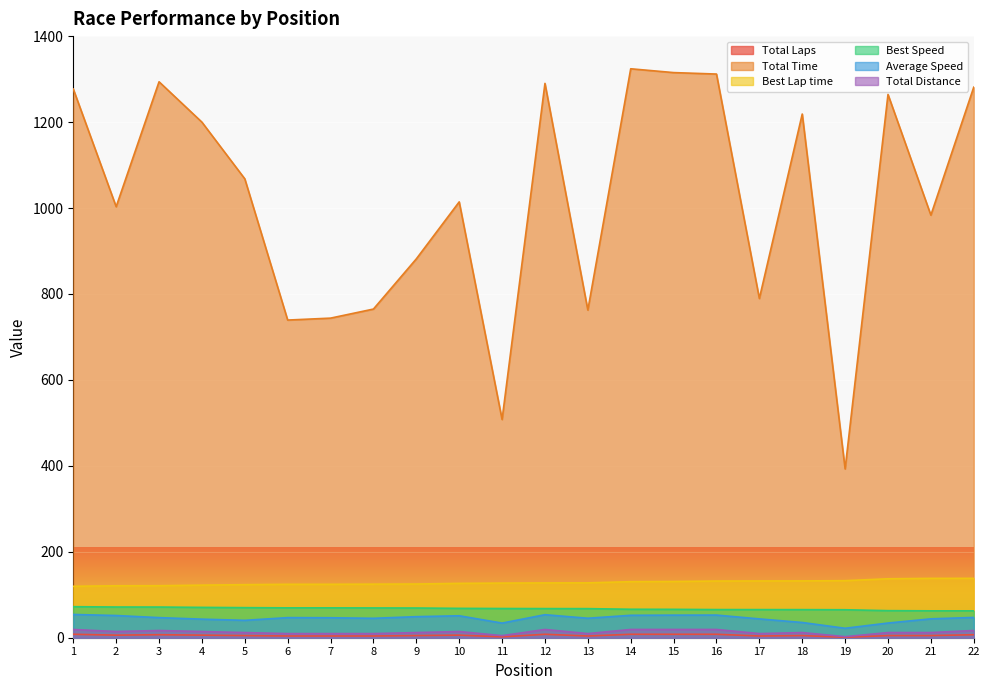

What is the sum of all Total Time values?

22425.7